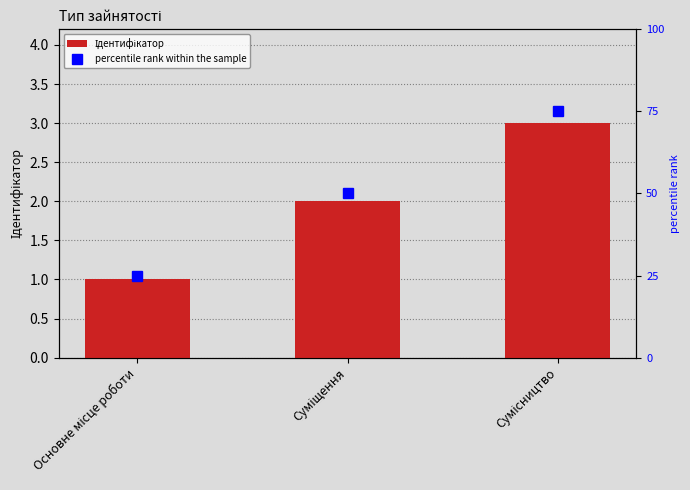

Which series has the largest total across all categories?

percentile rank within the sample